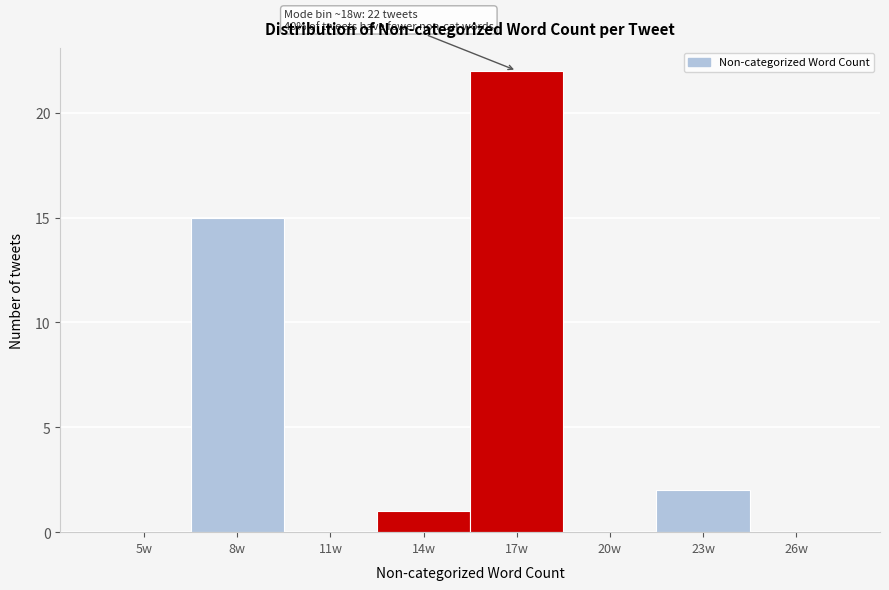

Reading left to right, extract all data points from this chart.

5w=0	8w=15	11w=0	14w=1	17w=22	20w=0	23w=2	26w=0